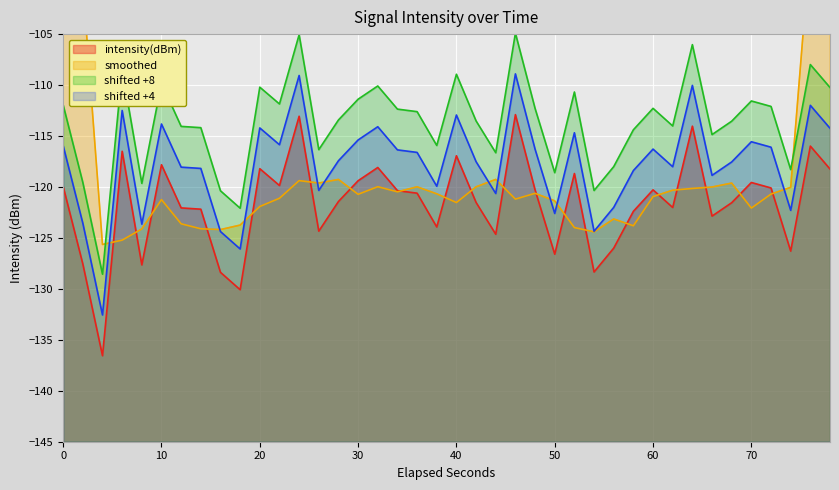

The intensity(dBm) series shows -117.8 at 10. True or false?

True